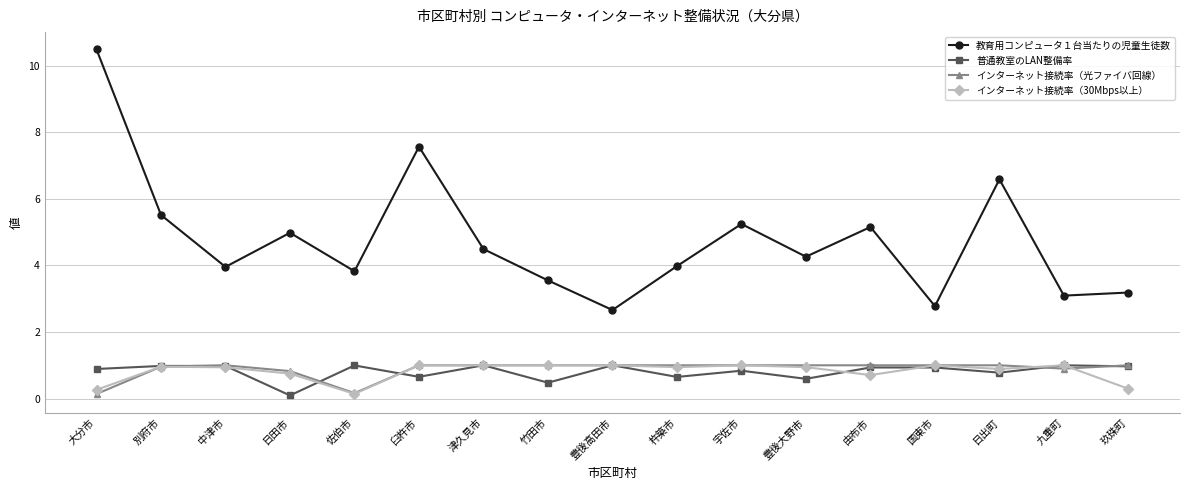

What is the greatest value displayed?

10.5